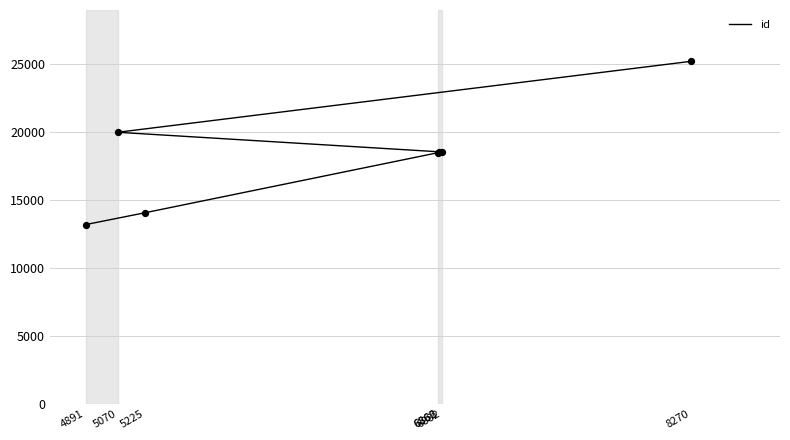

Which has a higher value, 6882 or 8270?

8270